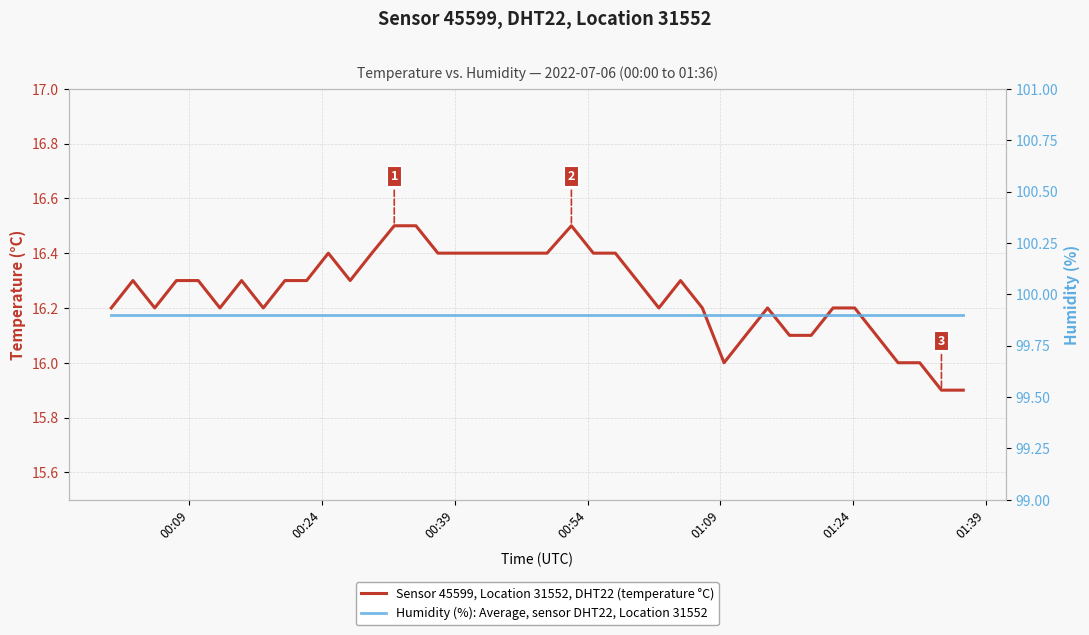

True or false: Sensor 45599, Location 31552, DHT22 (temperature °C) and Humidity (%): Average, sensor DHT22, Location 31552 cross at least once.

False